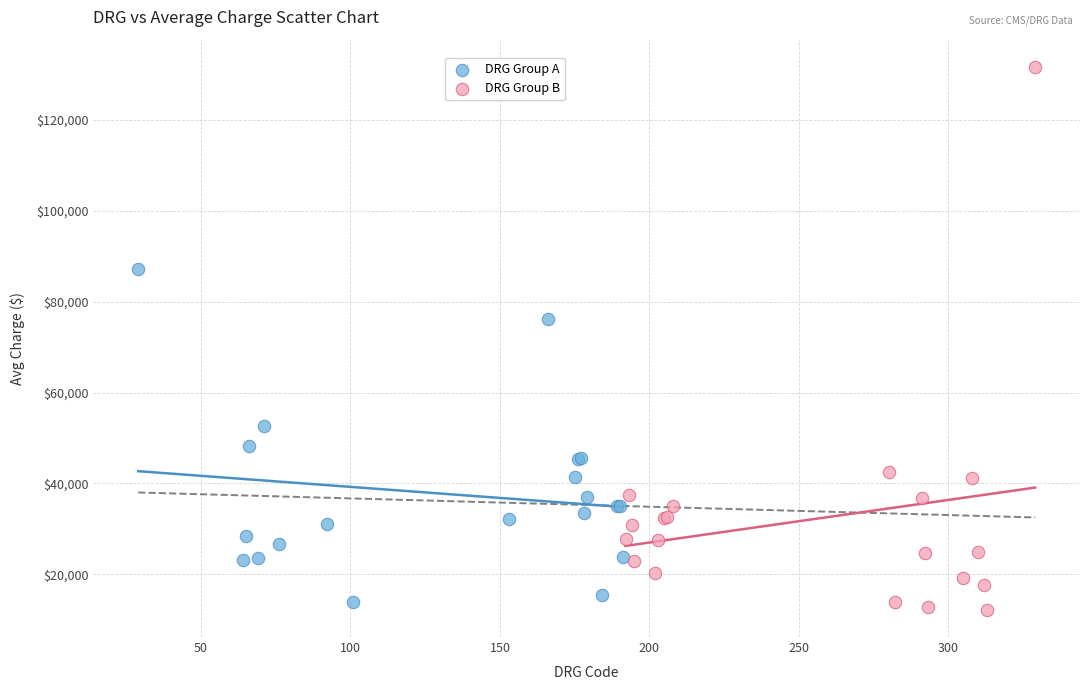

Which series has the widest spread of Y values?

DRG Group B